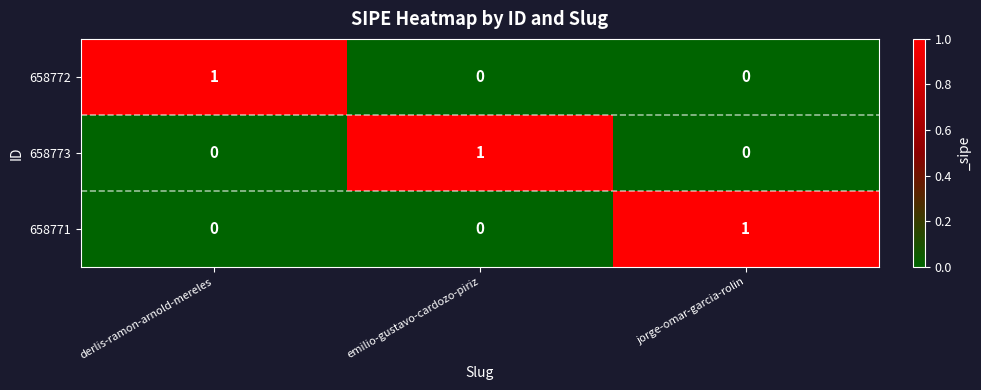

The 658773 series shows 0 at jorge-omar-garcia-rolin. True or false?

True